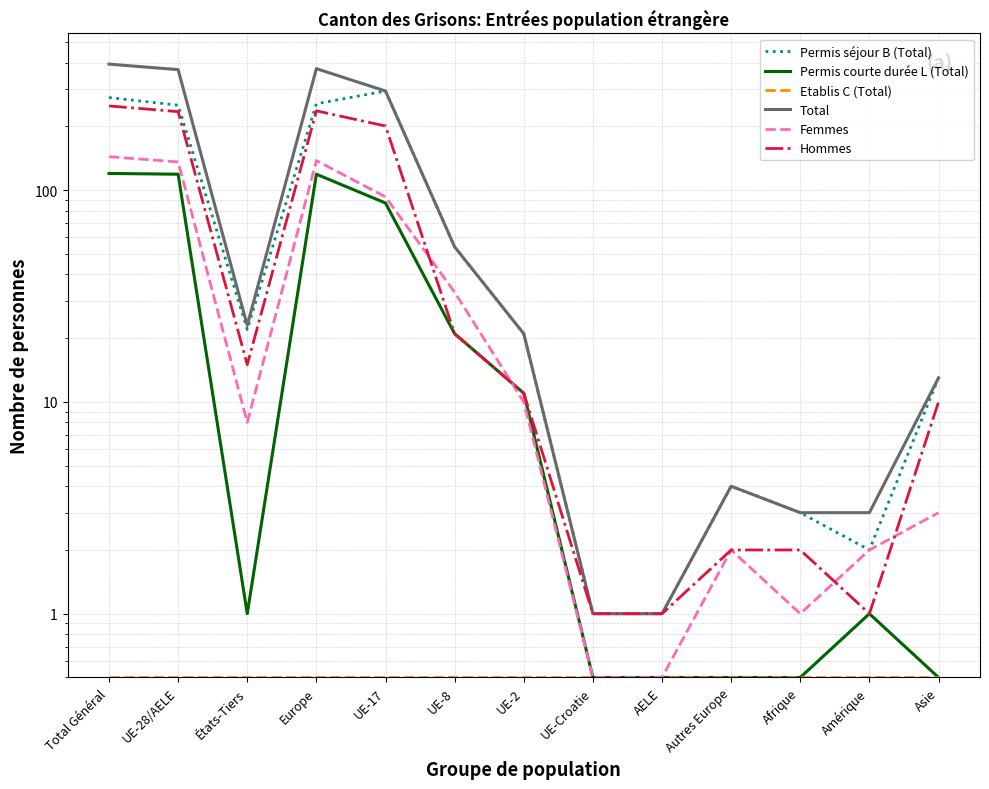

What is the total value across all series at Europe?

1125.5